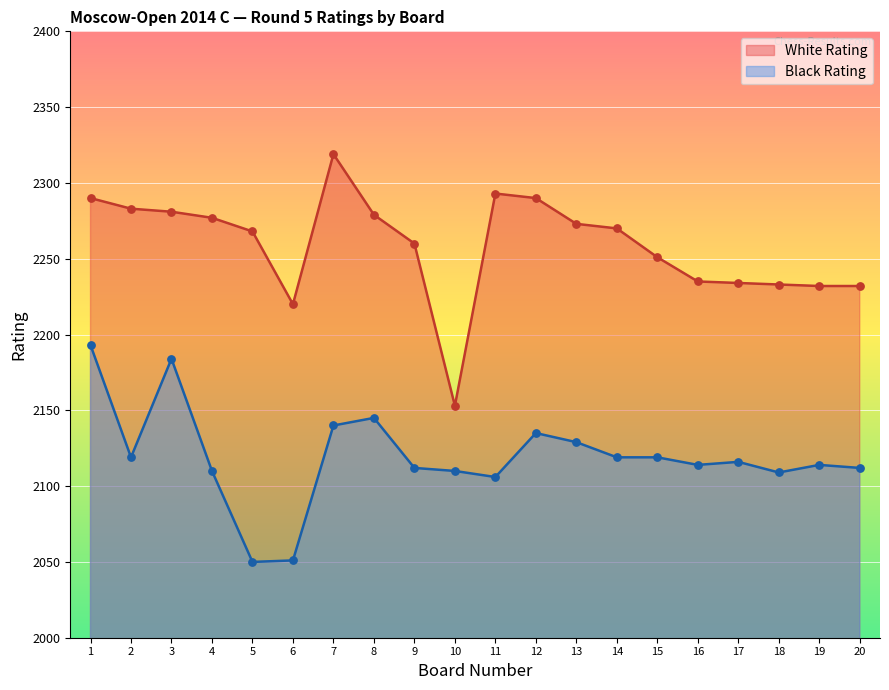

At how many categories does at least one series exceed 2231?

18